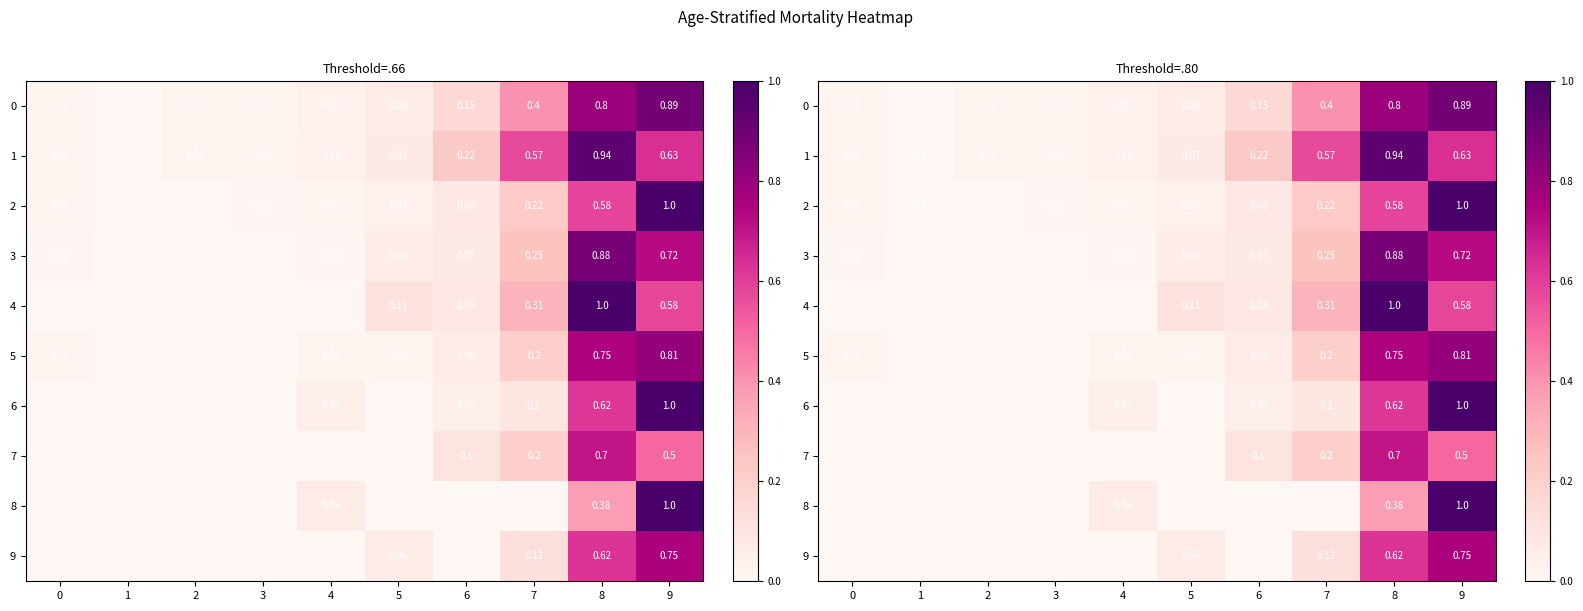

What is the highest value of the 3 series?

0.9